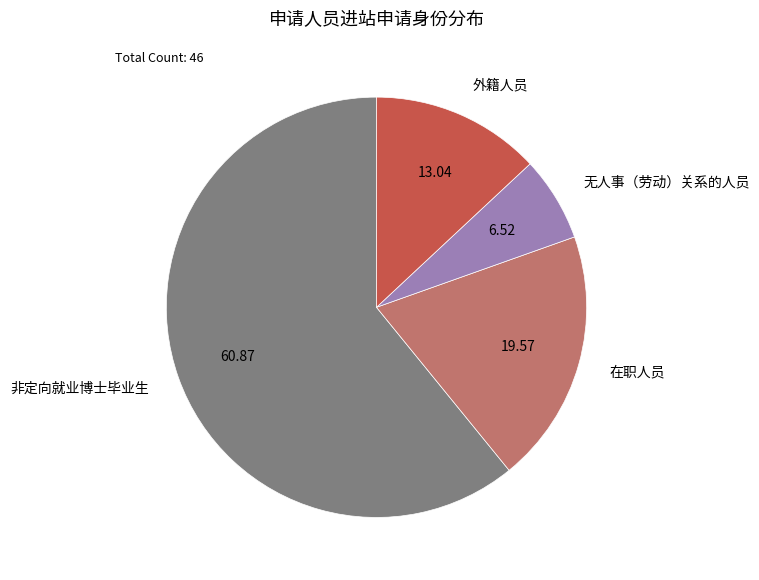

Rank the categories by value from lowest to highest.

无人事（劳动）关系的人员, 外籍人员, 在职人员, 非定向就业博士毕业生